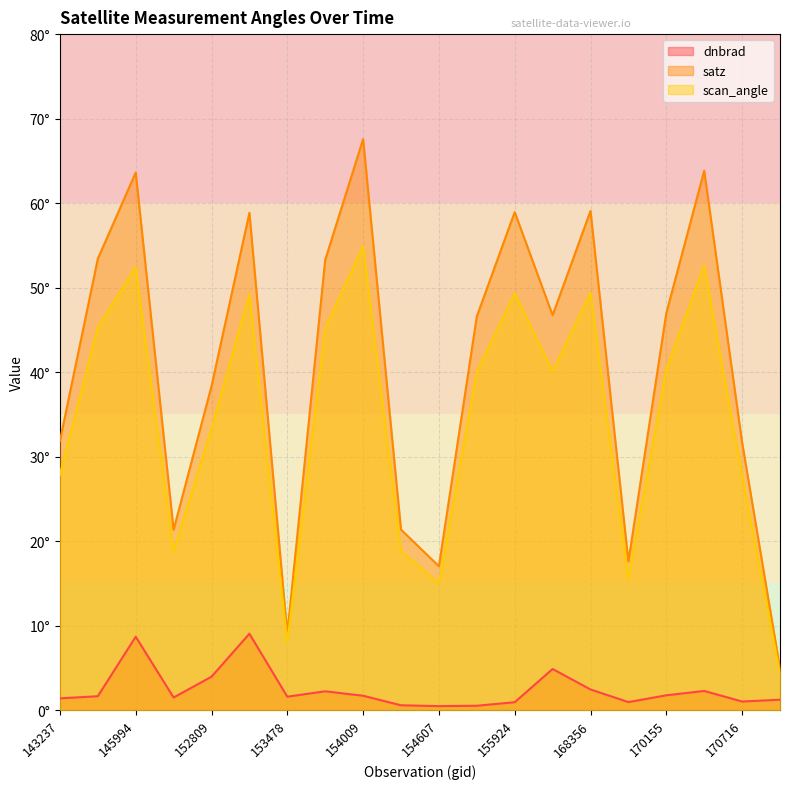

Reading left to right, what are all the values shown in this chart?

dnbrad: 1.4	1.6	8.7	1.5	4.0	9.0	1.6	2.2	1.7	0.6	0.5	0.5	0.9	4.9	2.4	0.9	1.7	2.3	1.0	1.2
satz: 31.9	53.4	63.6	21.3	38.3	58.9	9.0	53.3	67.6	21.4	17.0	46.6	58.9	46.7	59.1	17.6	47.0	63.8	31.7	4.9
scan_angle: 27.9	45.3	52.5	18.8	33.3	49.2	8.0	45.2	54.9	18.8	15.0	40.0	49.3	40.1	49.4	15.5	40.3	52.6	27.7	4.4